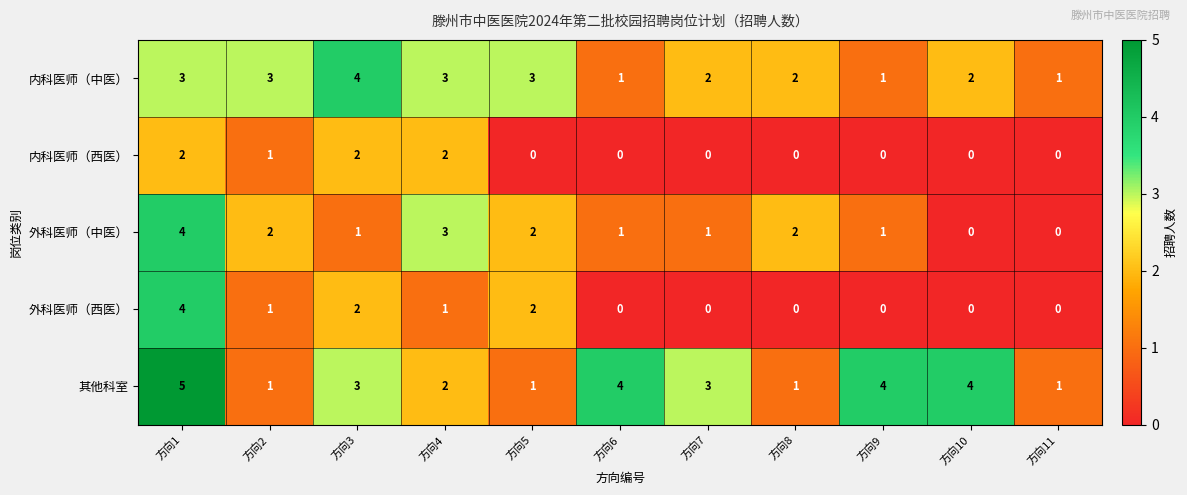

What is the sum of the 其他科室 values at 方向9 and 方向8?

5